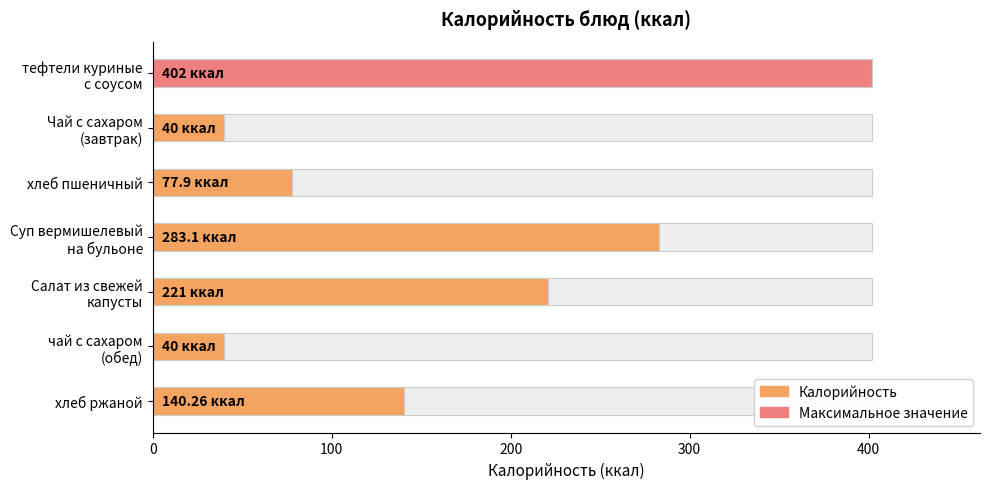

What is the difference between the maximum and minimum values?

362.0